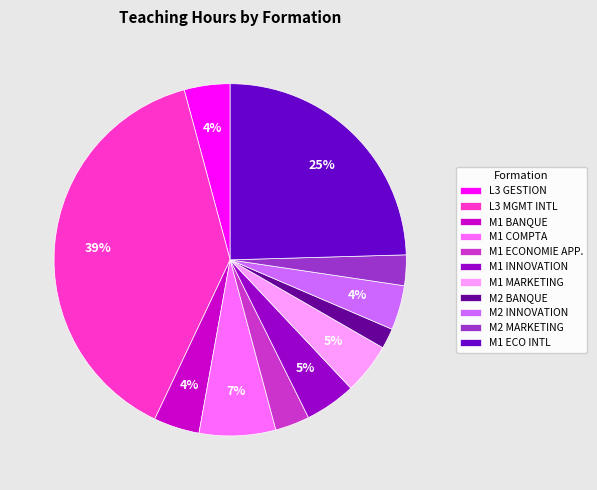

Is there a majority slice in this chart?

No